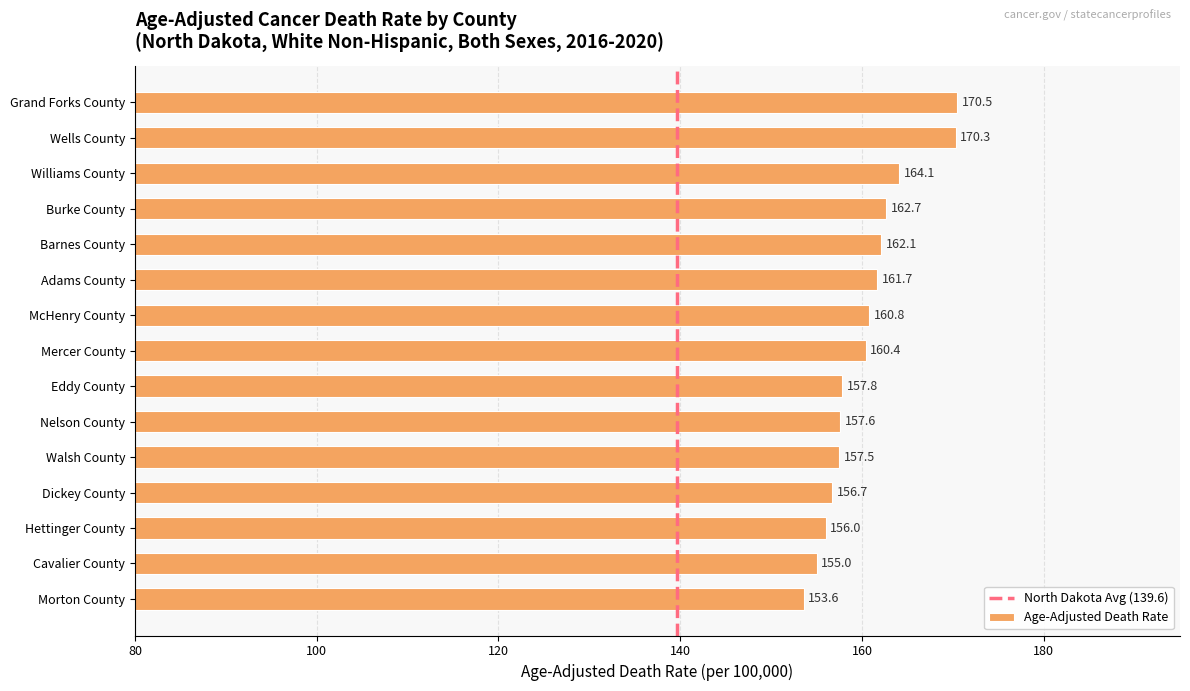

Reading top to bottom, transcribe all the data shown in this chart.

Grand Forks County=170.5	Wells County=170.3	Williams County=164.1	Burke County=162.7	Barnes County=162.1	Adams County=161.7	McHenry County=160.8	Mercer County=160.4	Eddy County=157.8	Nelson County=157.6	Walsh County=157.5	Dickey County=156.7	Hettinger County=156.0	Cavalier County=155.0	Morton County=153.6